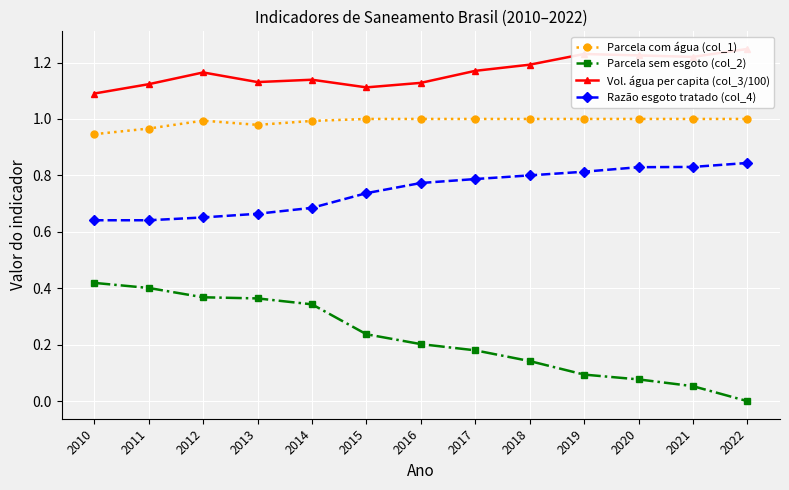

What is the value of the Vol. água per capita (col_3/100) point at the 8th from the left?

1.2